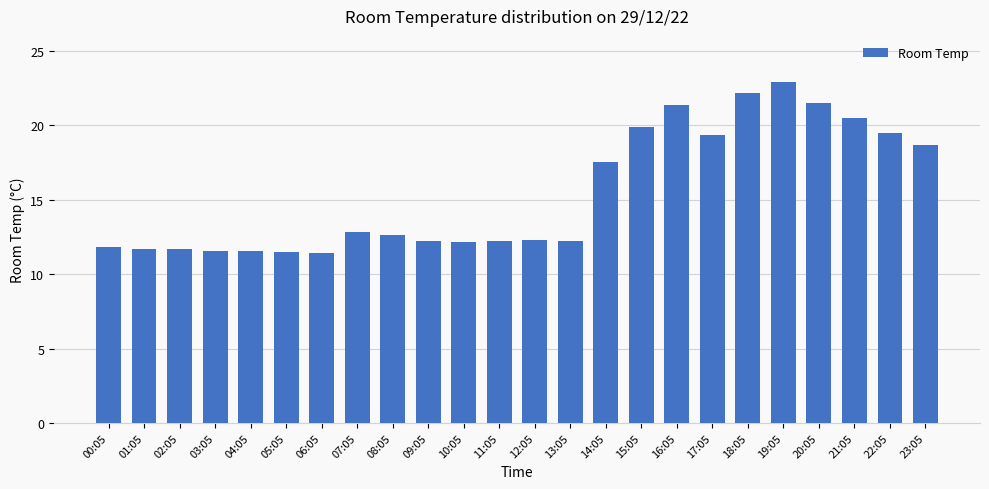

What is the greatest value displayed?

22.9